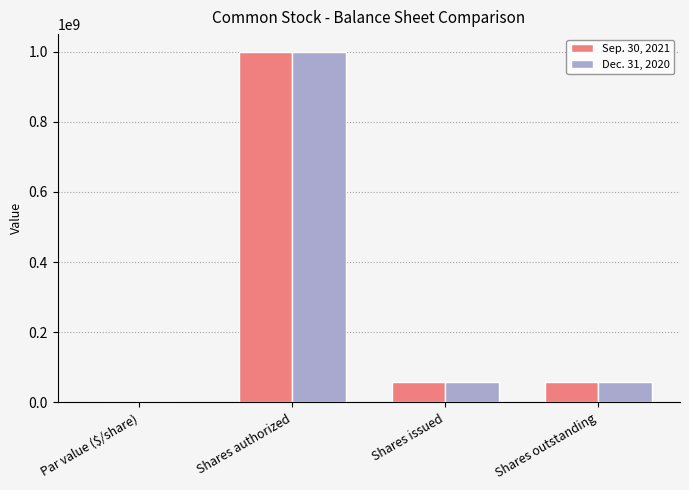

Are the bars horizontal?

No